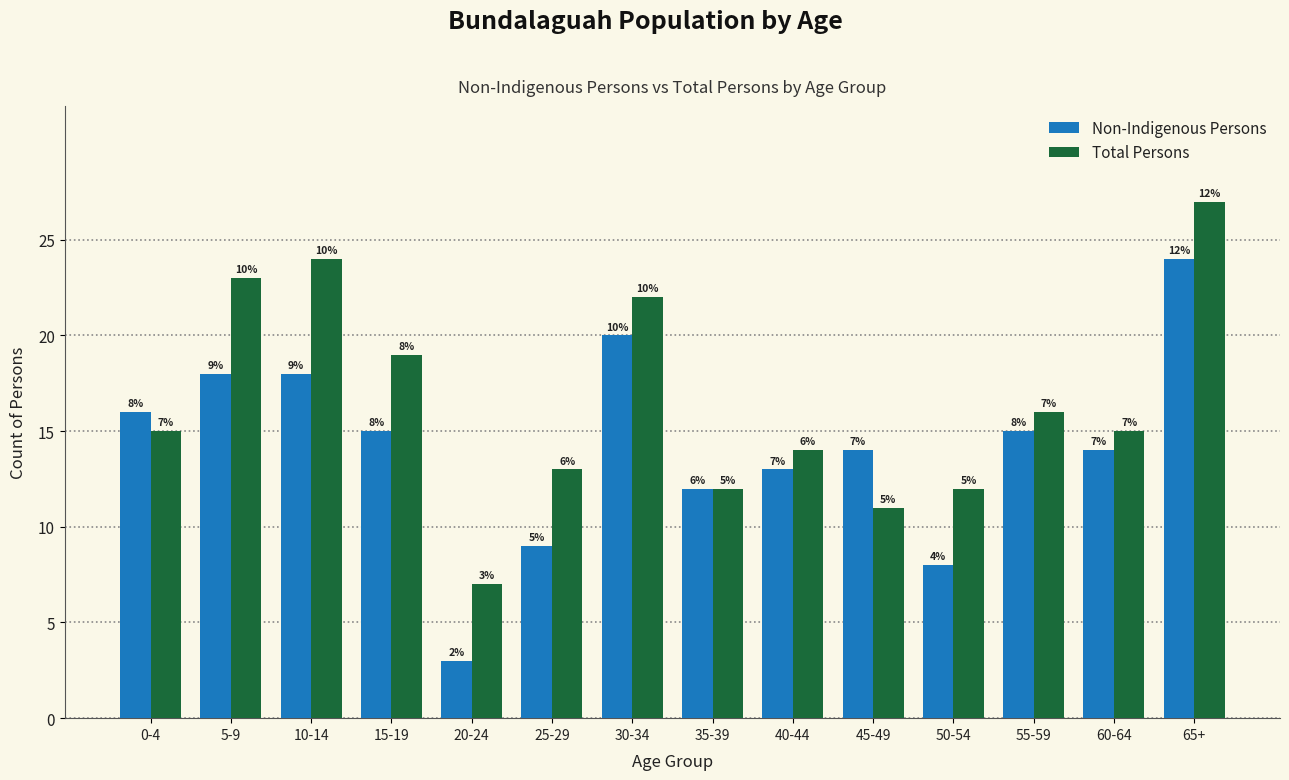

Reading right to left, what are all the values shown in this chart?

Non-Indigenous Persons: 65+=24	60-64=14	55-59=15	50-54=8	45-49=14	40-44=13	35-39=12	30-34=20	25-29=9	20-24=3	15-19=15	10-14=18	5-9=18	0-4=16
Total Persons: 65+=27	60-64=15	55-59=16	50-54=12	45-49=11	40-44=14	35-39=12	30-34=22	25-29=13	20-24=7	15-19=19	10-14=24	5-9=23	0-4=15